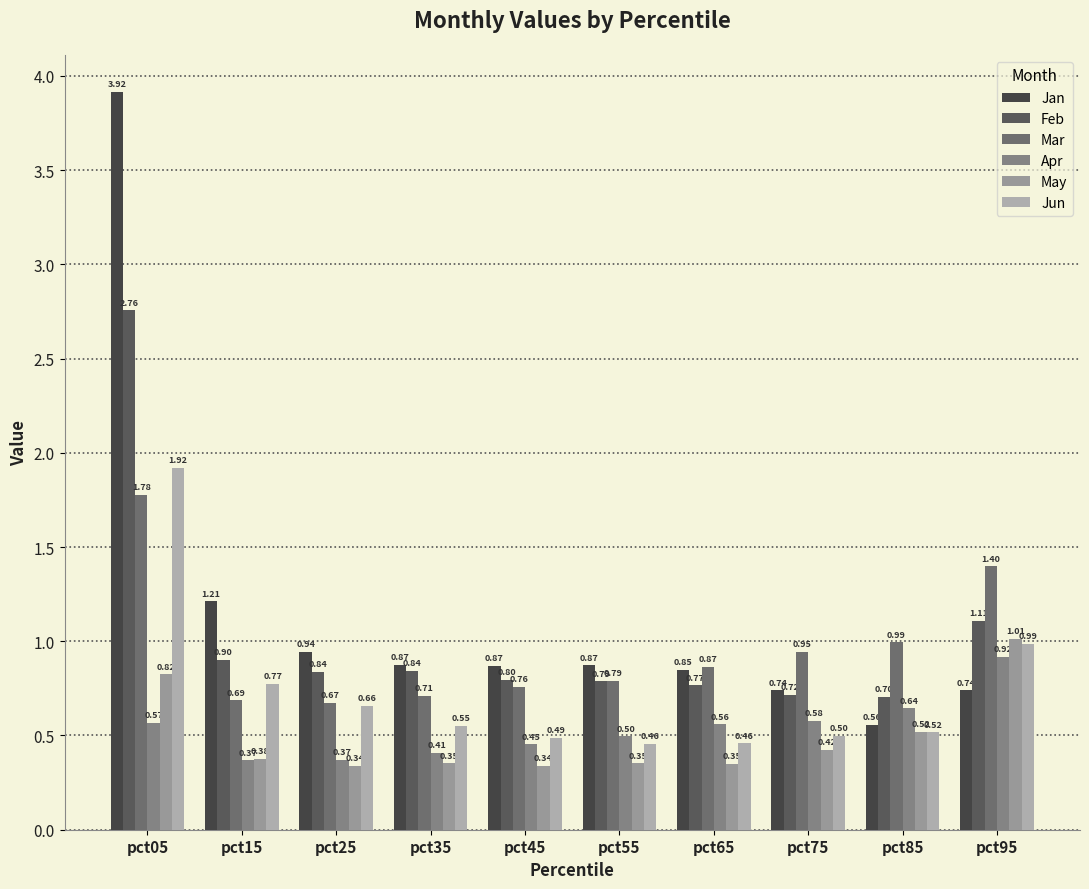

What is the total value across all series at pct05?

11.8